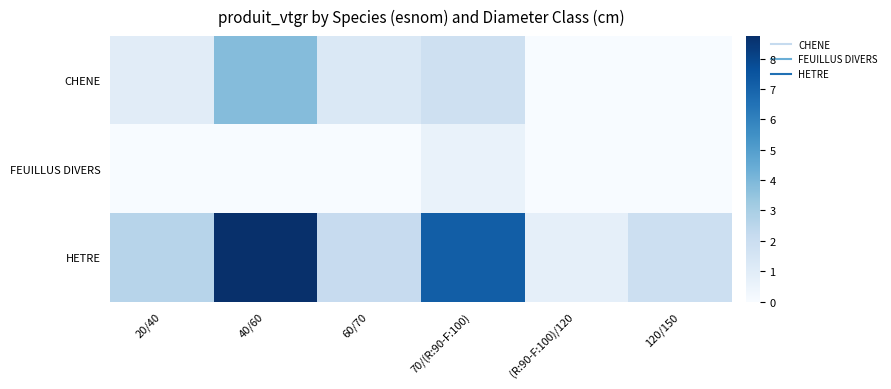

Rank the series at 70/(R:90-F:100) from highest to lowest value.

HETRE, CHENE, FEUILLUS DIVERS